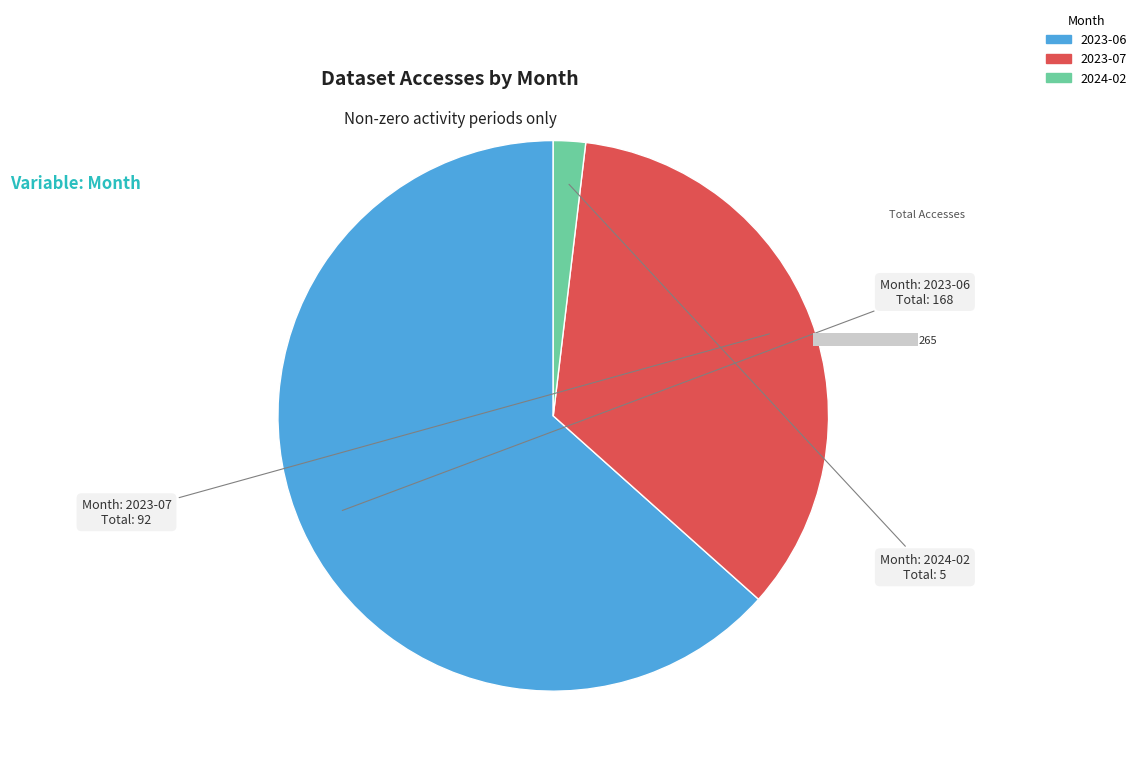

To the nearest percent, what is the difference between the largest and smallest slice percentages?

62%